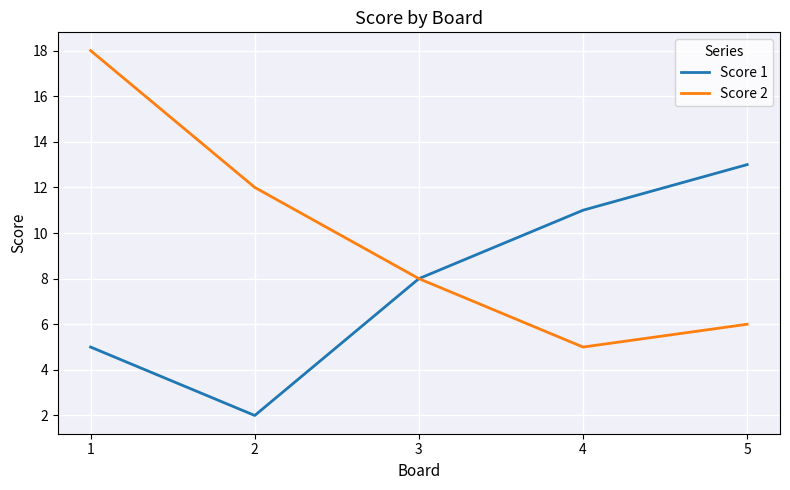

At which label is Score 1 closest to 7?

3